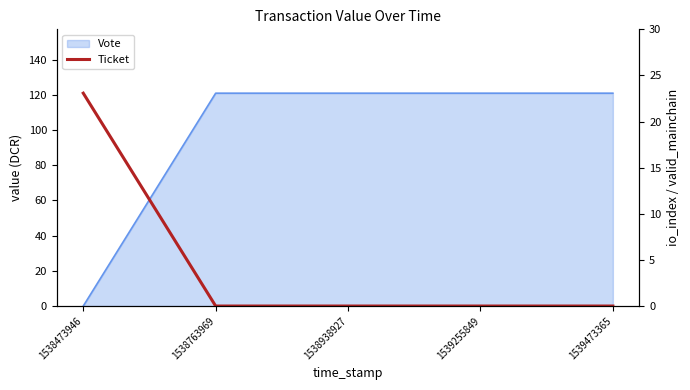

What is the greatest value displayed?

121.0